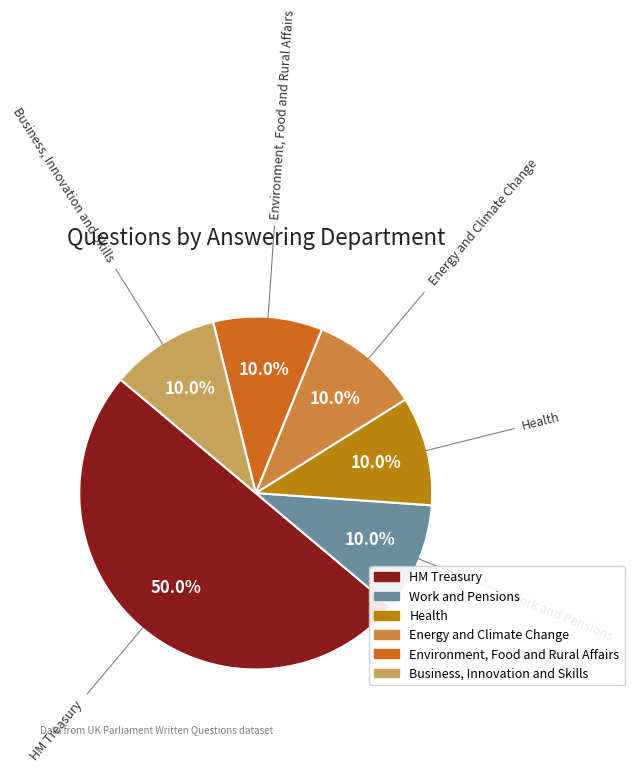

Does Work and Pensions account for over 50% of the chart?

No